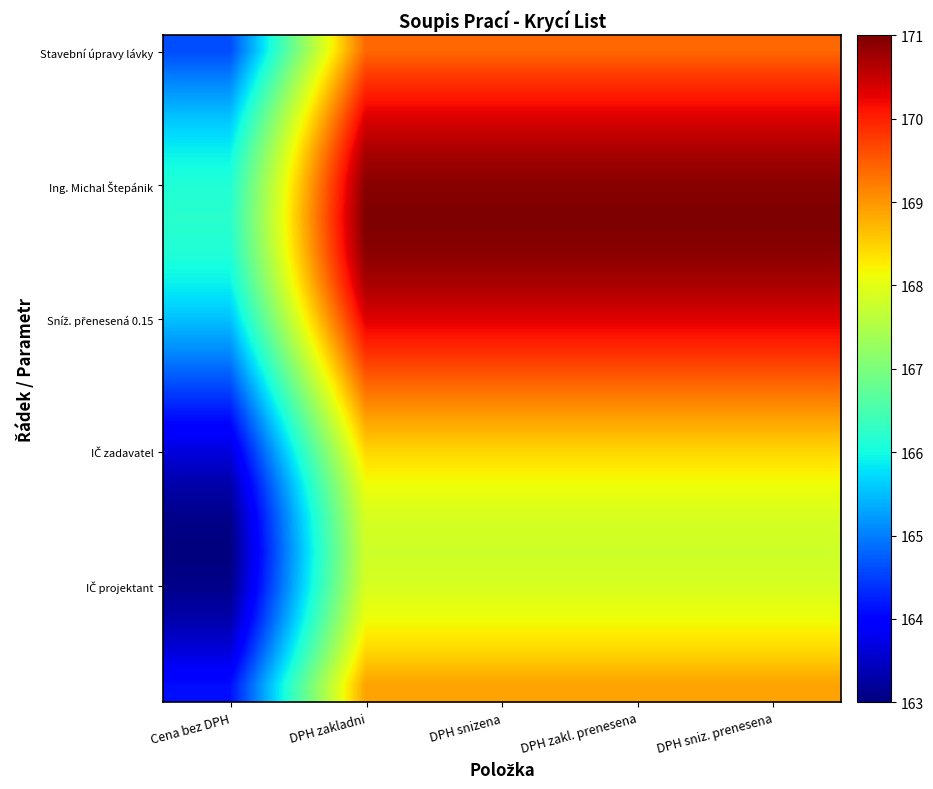

How many distinct data groups are displayed?

20